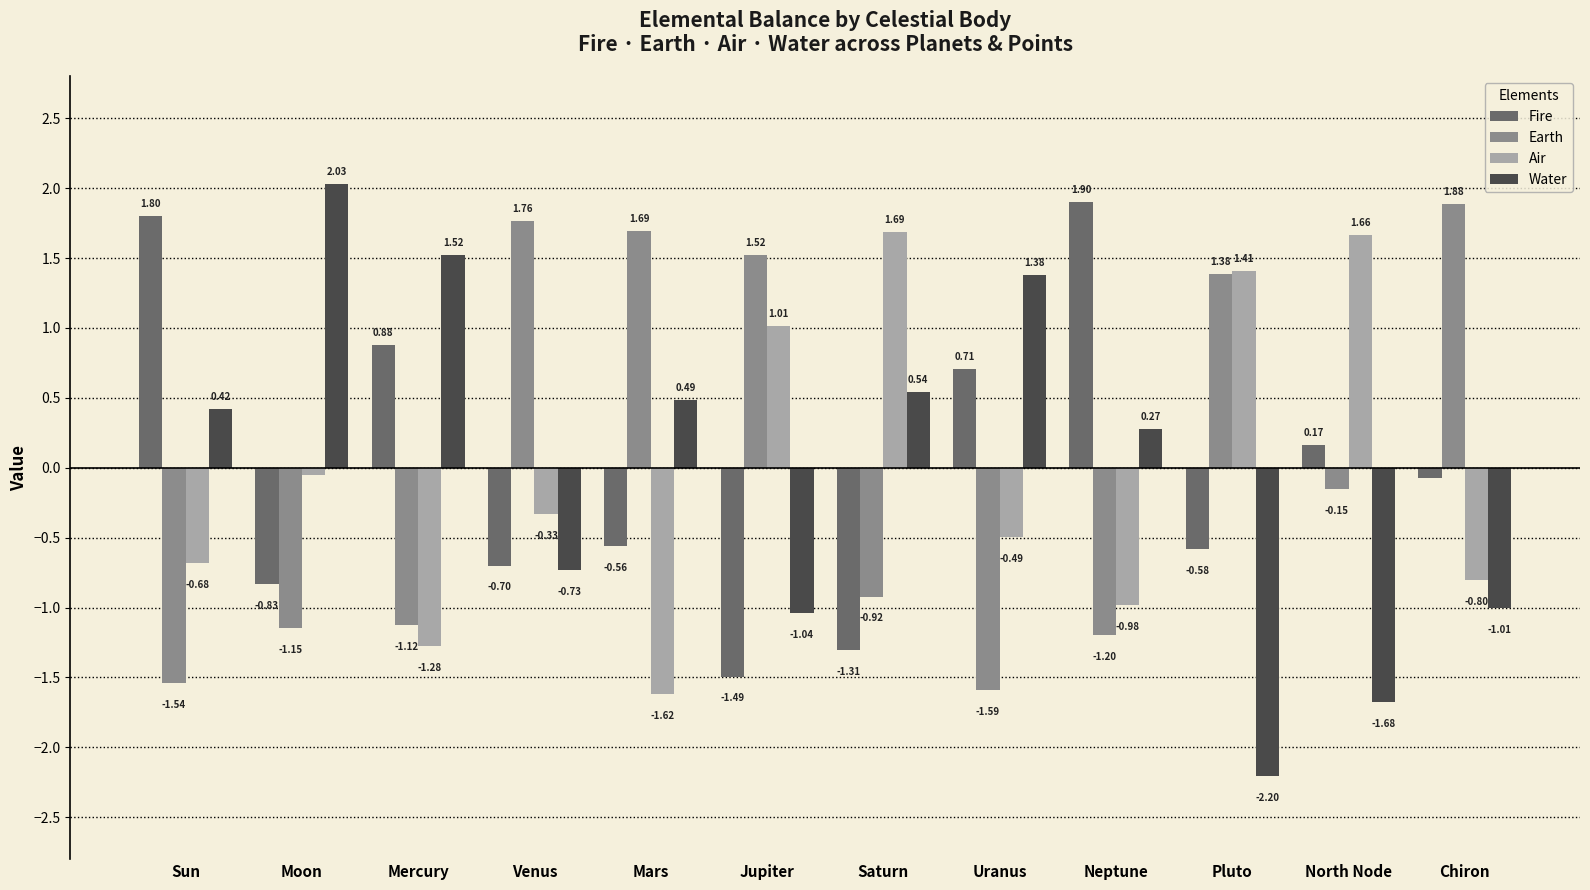

What is the difference between the highest and lowest values at Chiron?

2.9